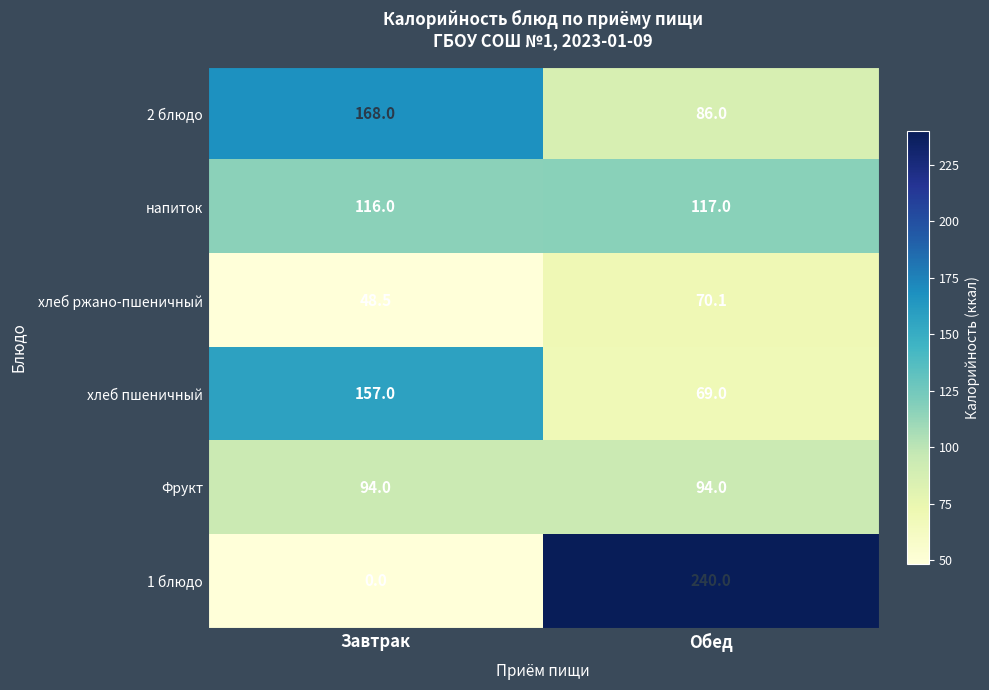

Which series has the largest range (max minus min)?

1 блюдо